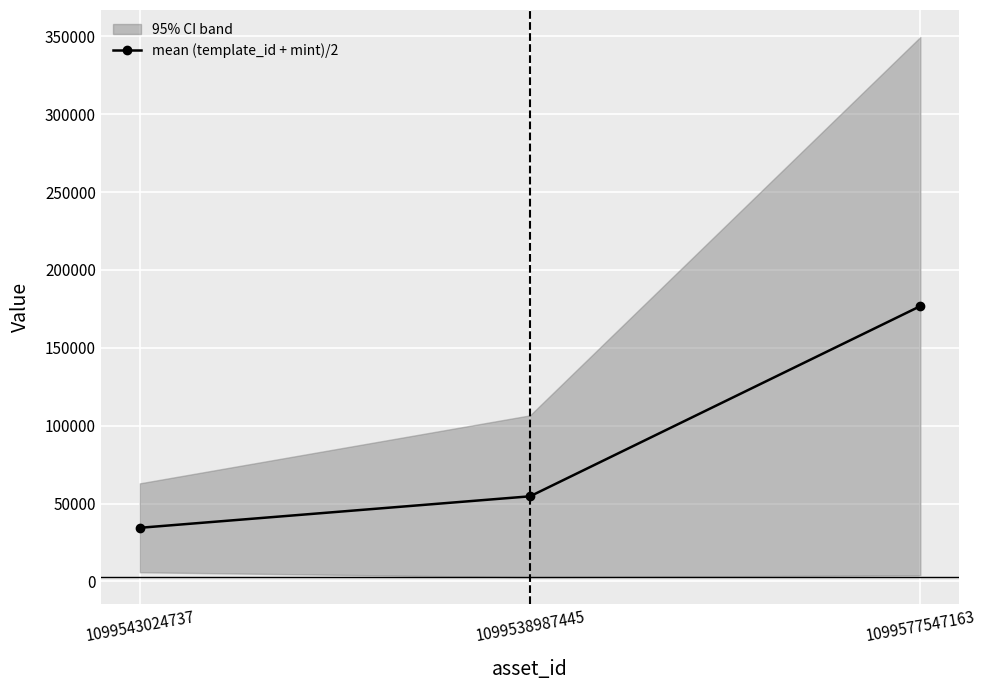

Reading left to right, what are all the values shown in this chart?

1099543024737=34433.5	1099538987445=54661.0	1099577547163=176748.5